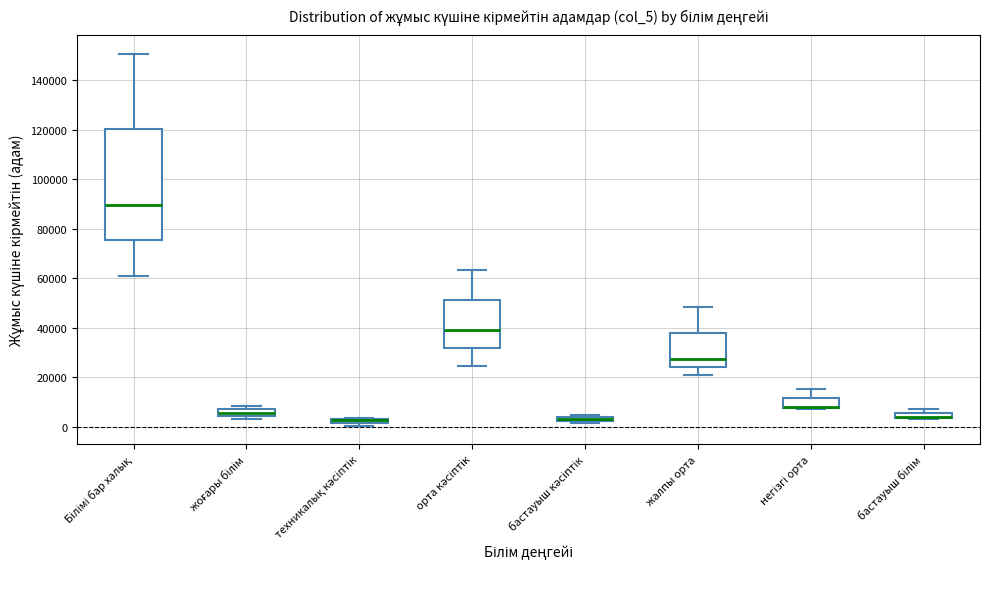

Comparing the boxes themselves (not the whiskers), which one is the tallest?

Білімі бар халық